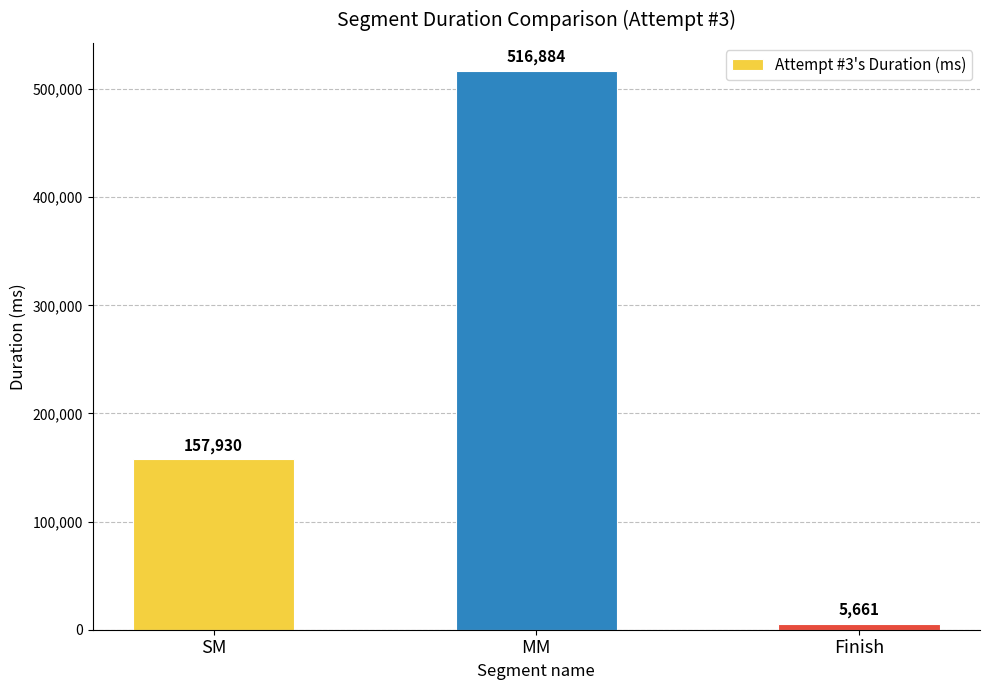

At which category does the chart reach its peak across all series?

MM